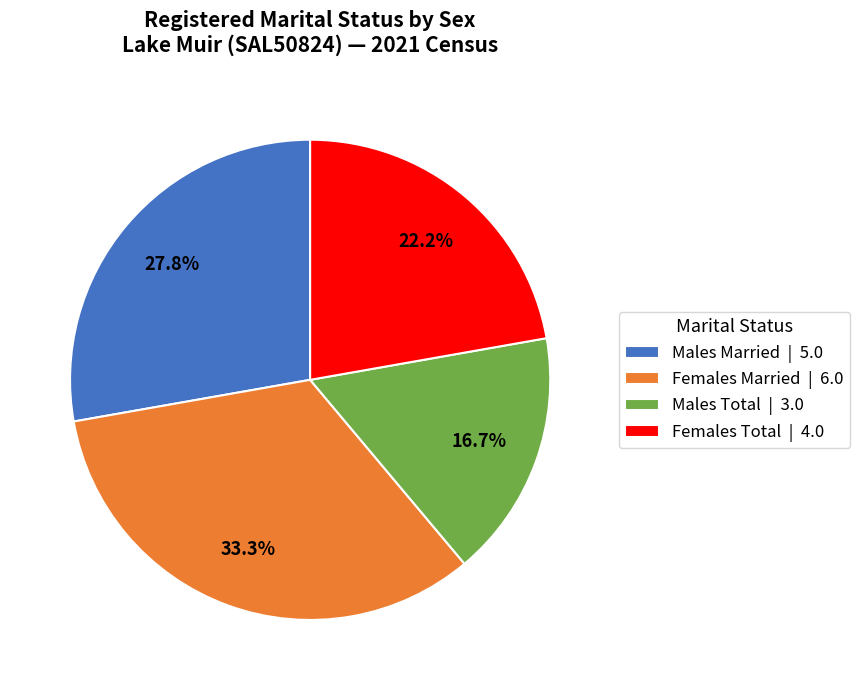

Rank the categories by value from lowest to highest.

Males Total | 3.0, Females Total | 4.0, Males Married | 5.0, Females Married | 6.0